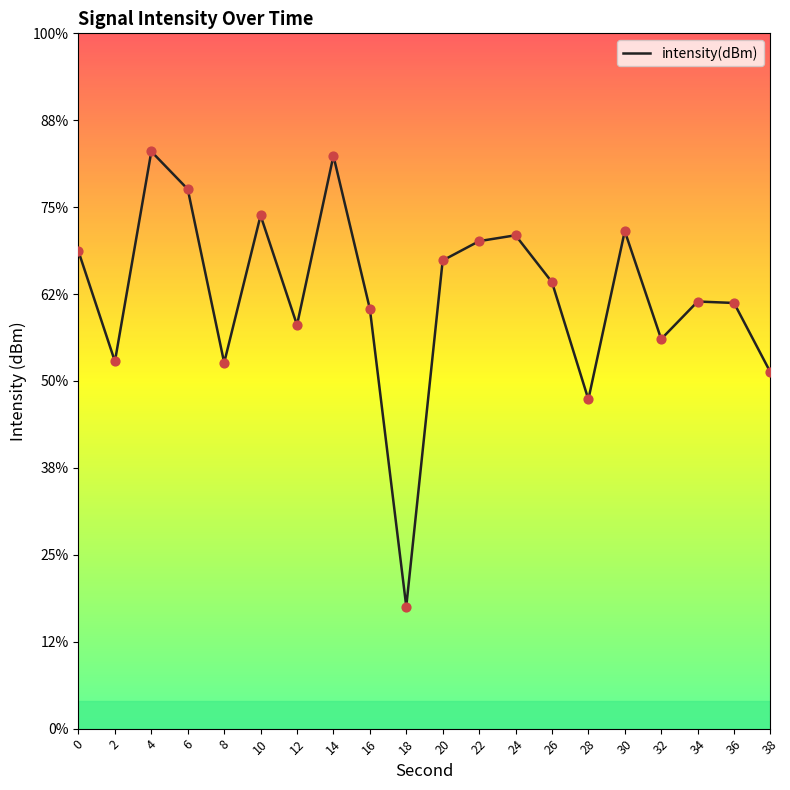

Between 32 and 16, which is larger?

16